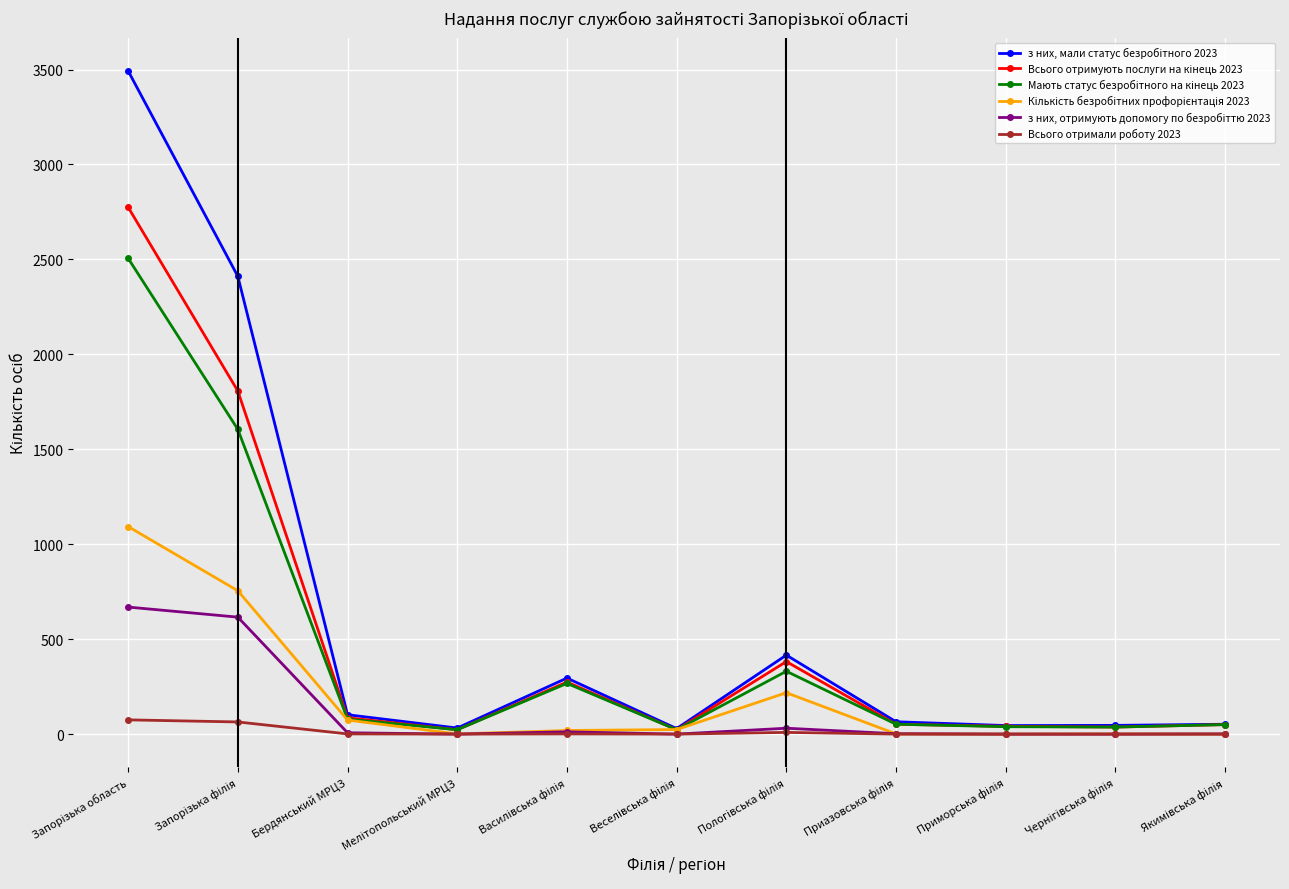

What is the maximum value shown in the chart?

3493